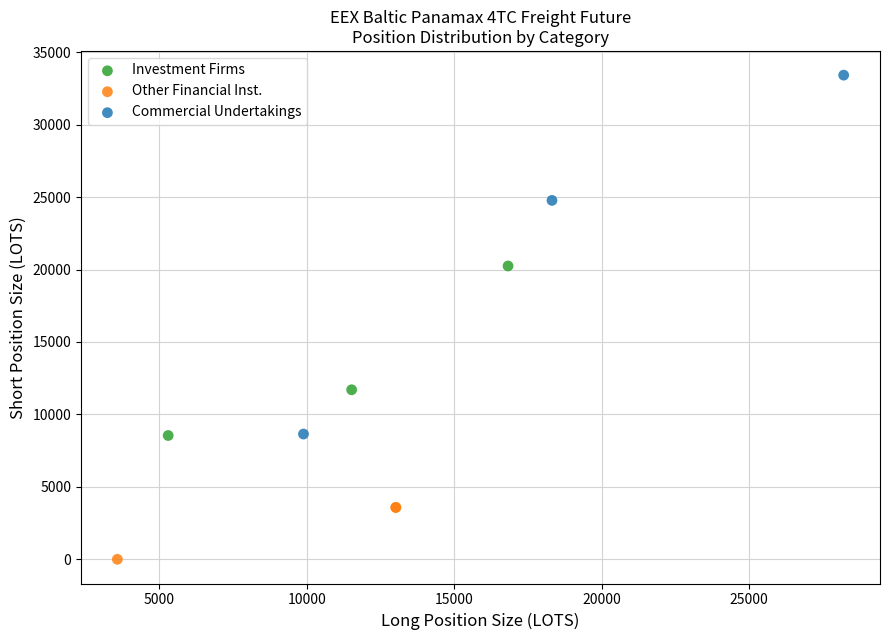

What are all the series names shown in the legend?

Investment Firms, Other Financial Inst., Commercial Undertakings